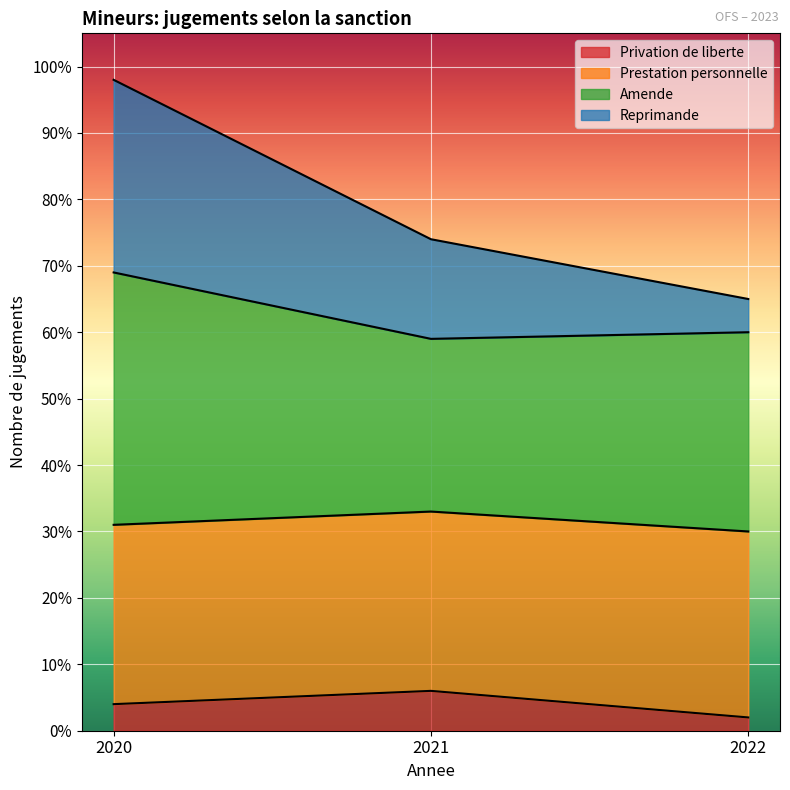

At which category is the sum across all series the highest?

2020